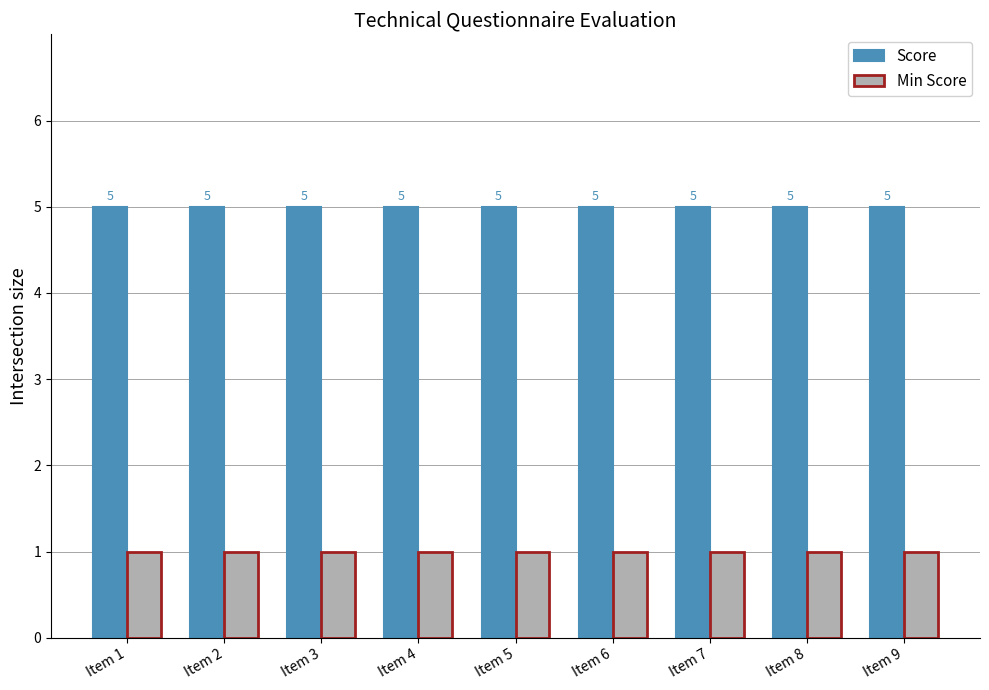

How many series are shown in this chart?

2